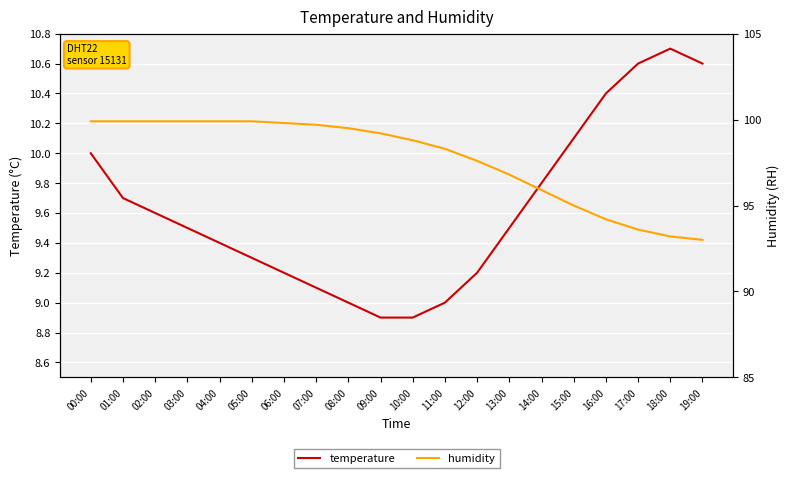

What is the difference between the humidity values at 14:00 and 04:00?

4.0